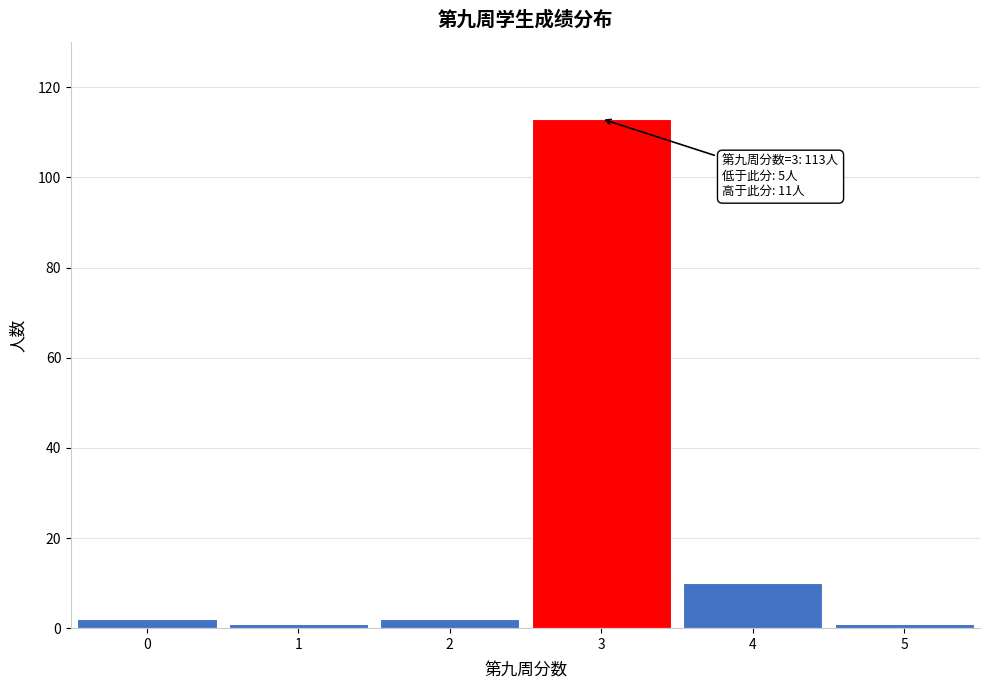

Over which range of the x-axis is the bar tallest?

2.5 to 3.5